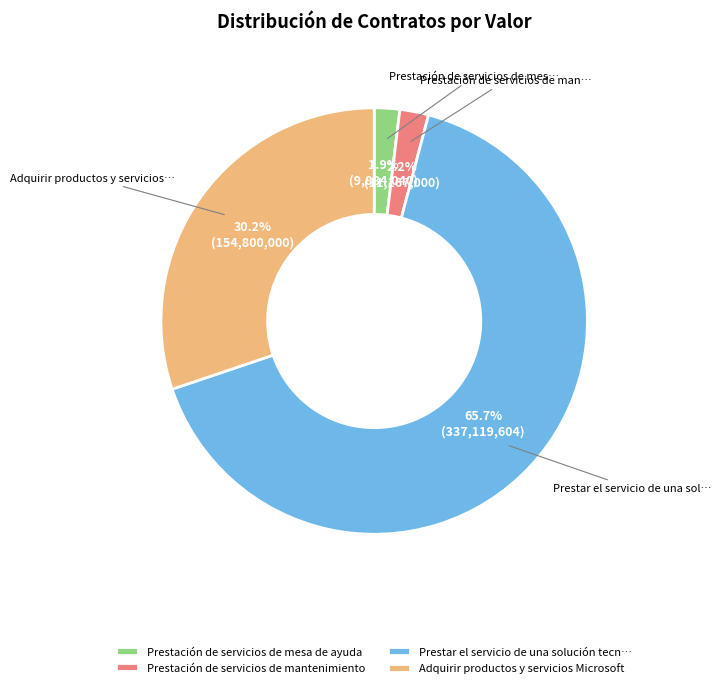

To the nearest percent, what is the average slice percentage?

25%